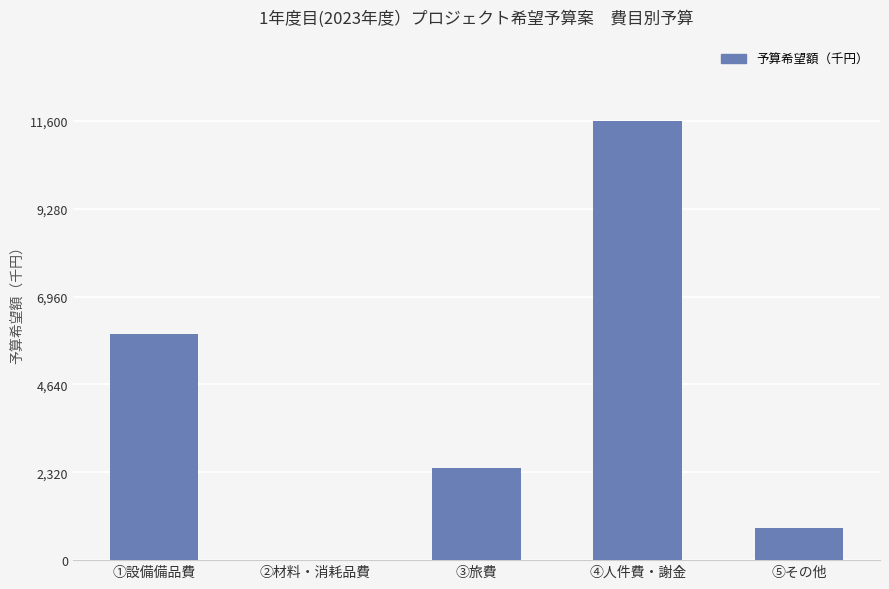

What is the difference between the values at ③旅費 and ⑤その他?

1580